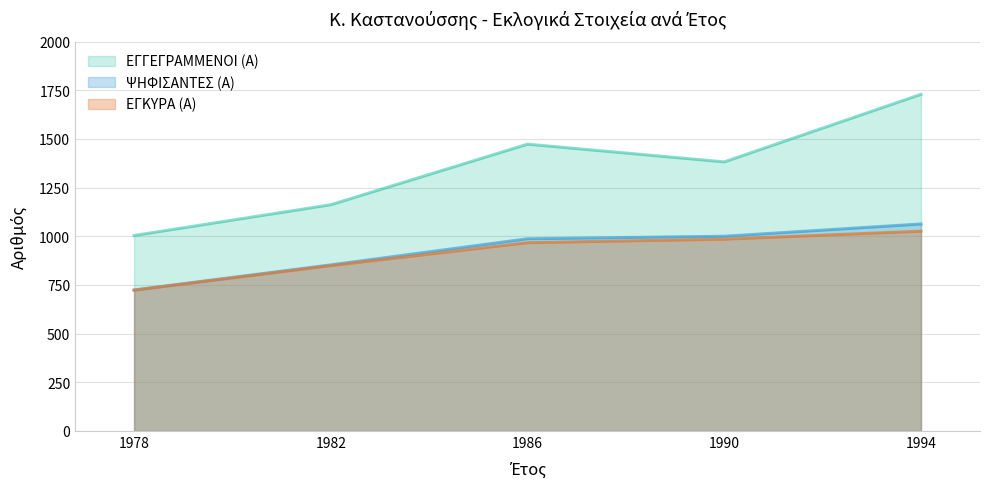

How many lines are shown in the chart?

3